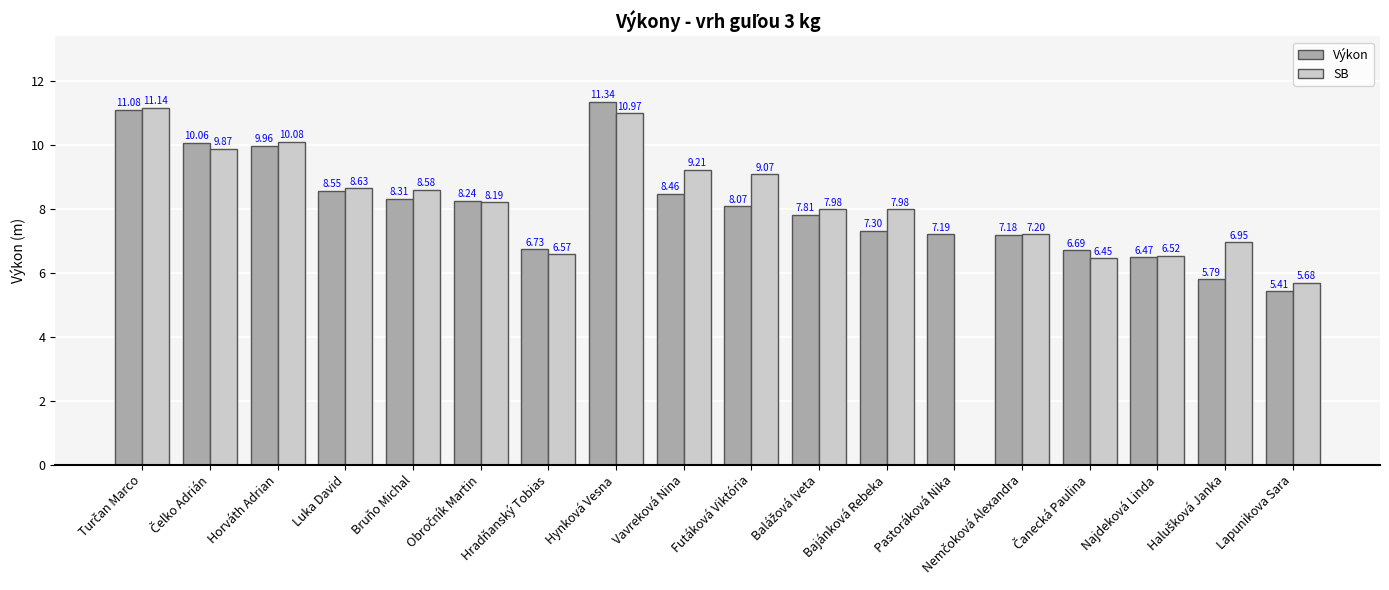

At which category is the sum across all series the highest?

Hynková Vesna